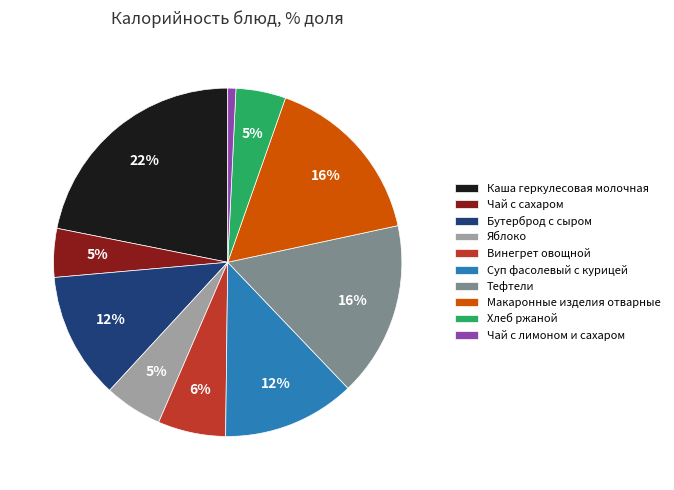

To the nearest percent, what is the combined percentage of Бутерброд с сыром and Яблоко?

17%